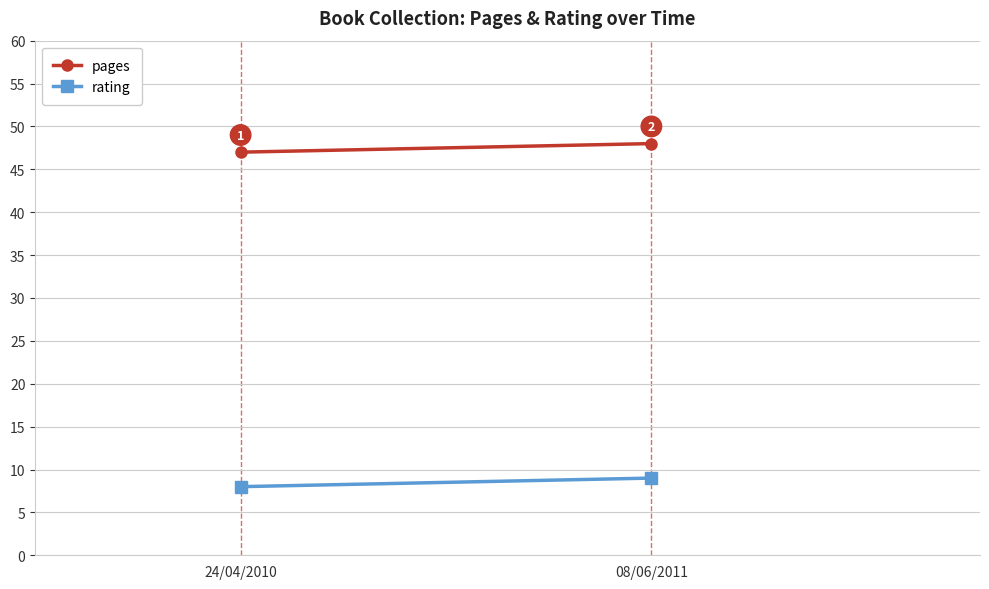

How many lines are shown in the chart?

2